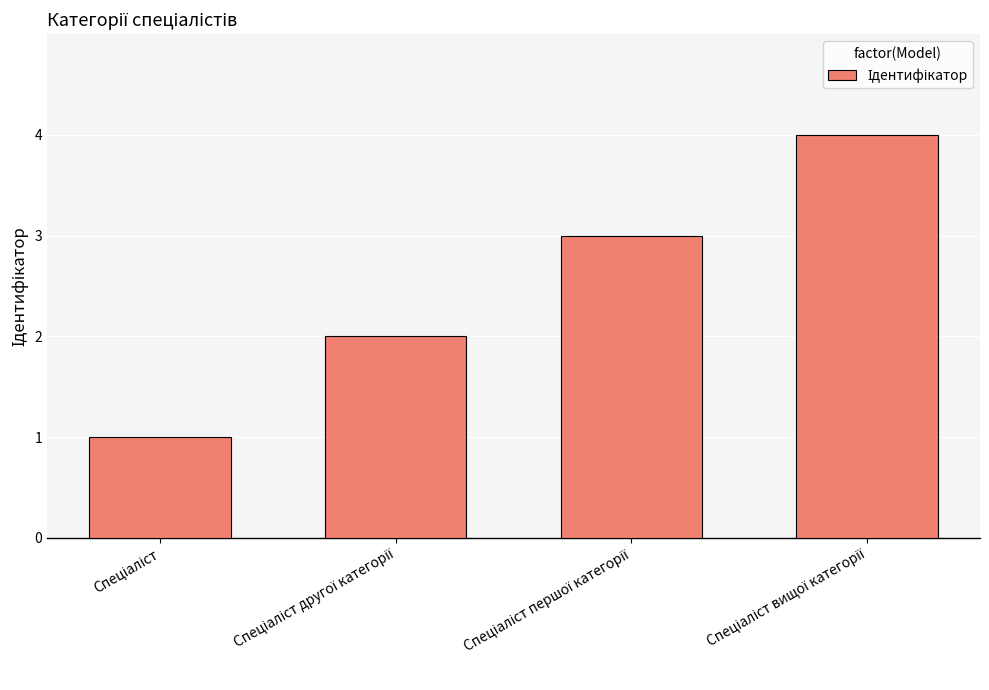

What is the sum of all values?

10